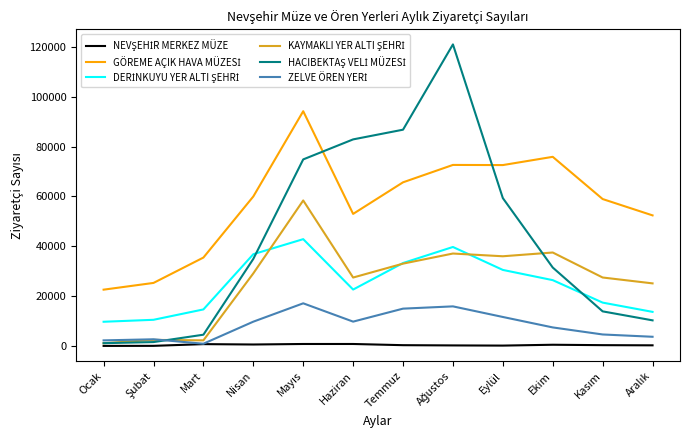

What is the greatest value displayed?

120903